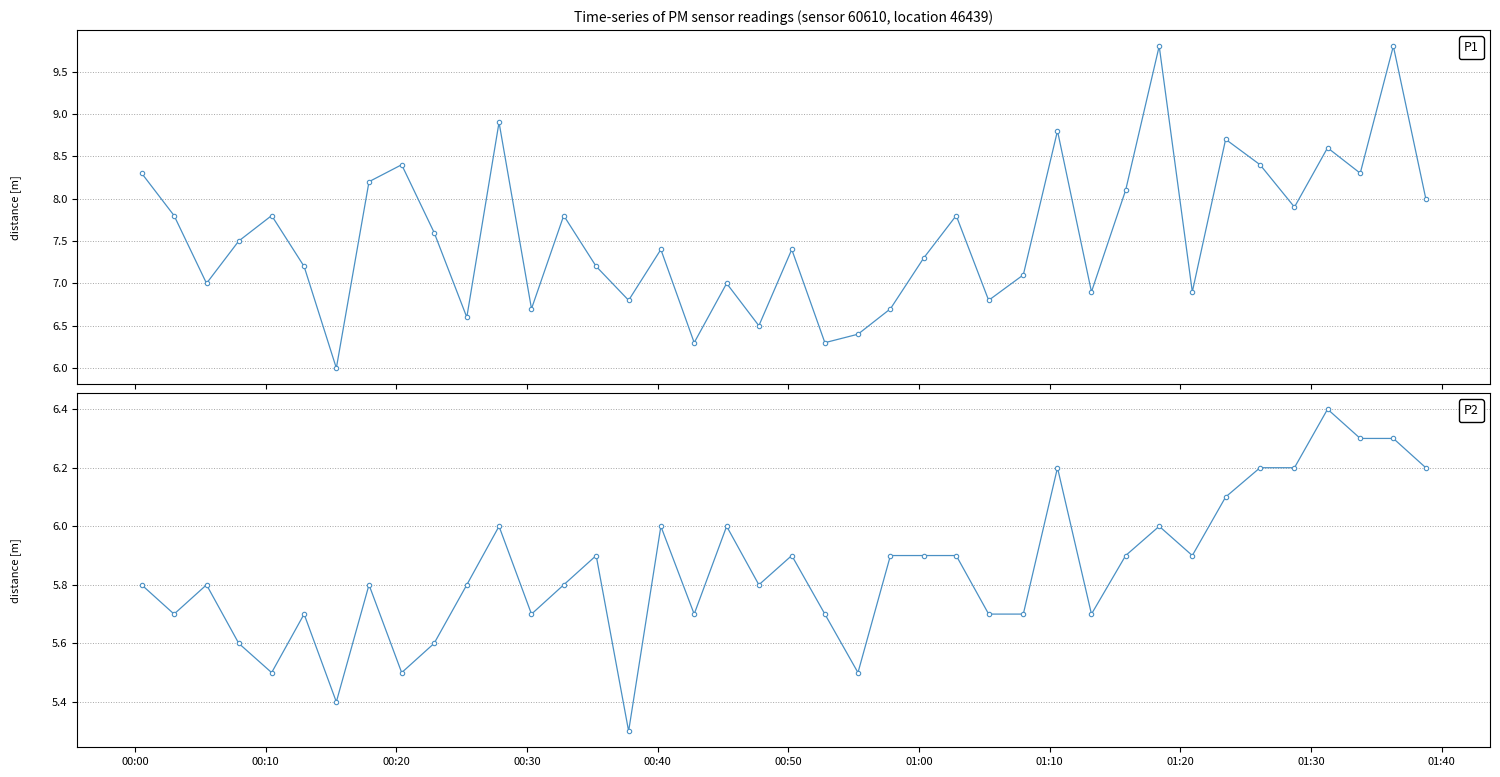

Which series contains the lowest Y value?

P2